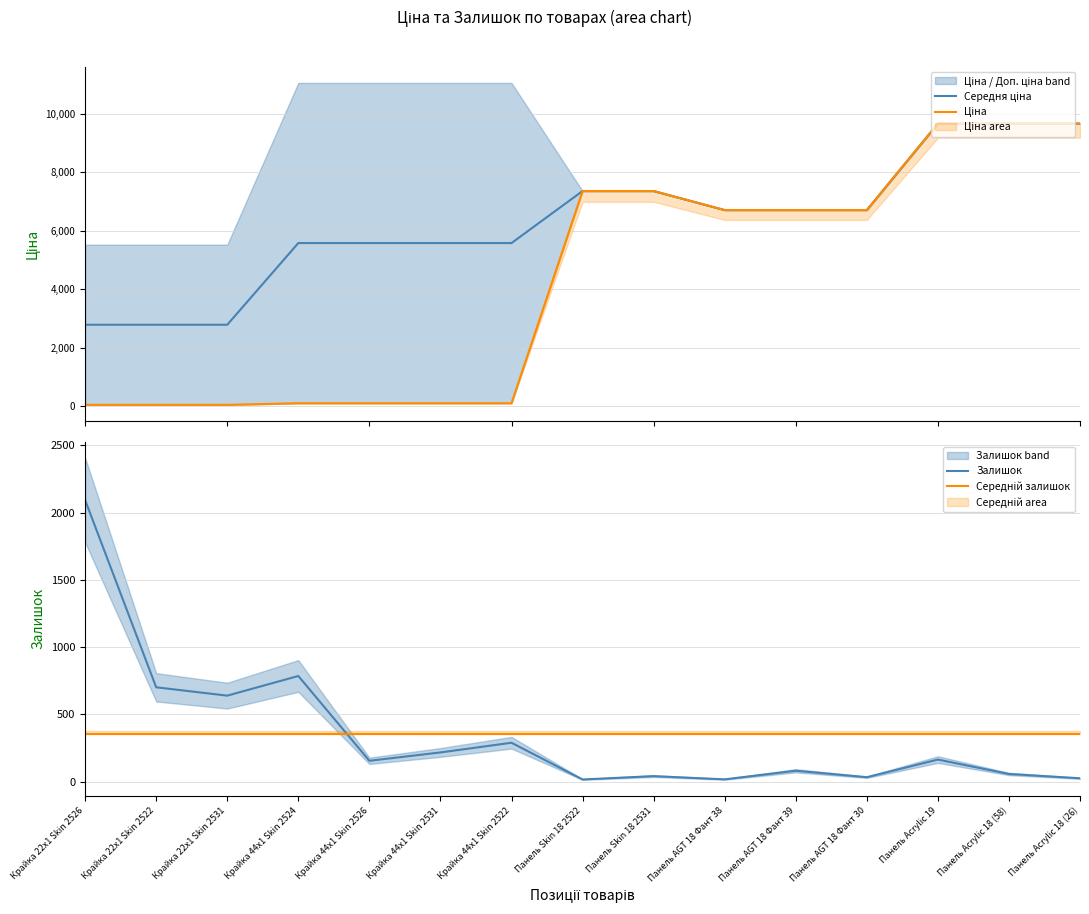

Rank the categories by Ціна value from highest to lowest.

Панель Acrylic 19, Панель Acrylic 18 (58), Панель Acrylic 18 (26), Панель Skin 18 2522, Панель Skin 18 2531, Панель AGT 18 Фант 38, Панель AGT 18 Фант 39, Панель AGT 18 Фант 30, Крайка 44x1 Skin 2524, Крайка 44x1 Skin 2526, Крайка 44x1 Skin 2531, Крайка 44x1 Skin 2522, Крайка 22x1 Skin 2526, Крайка 22x1 Skin 2522, Крайка 22x1 Skin 2531